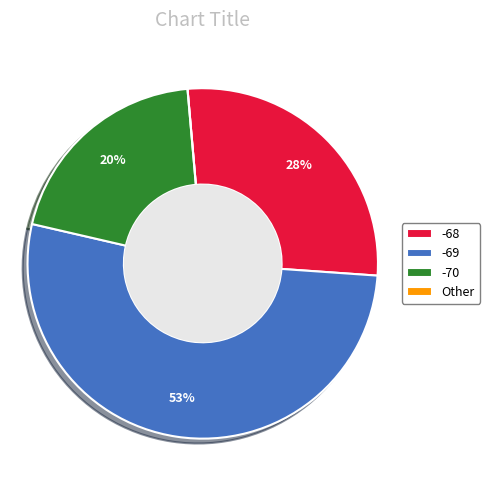

True or false: -68 accounts for 28% of the total.

True